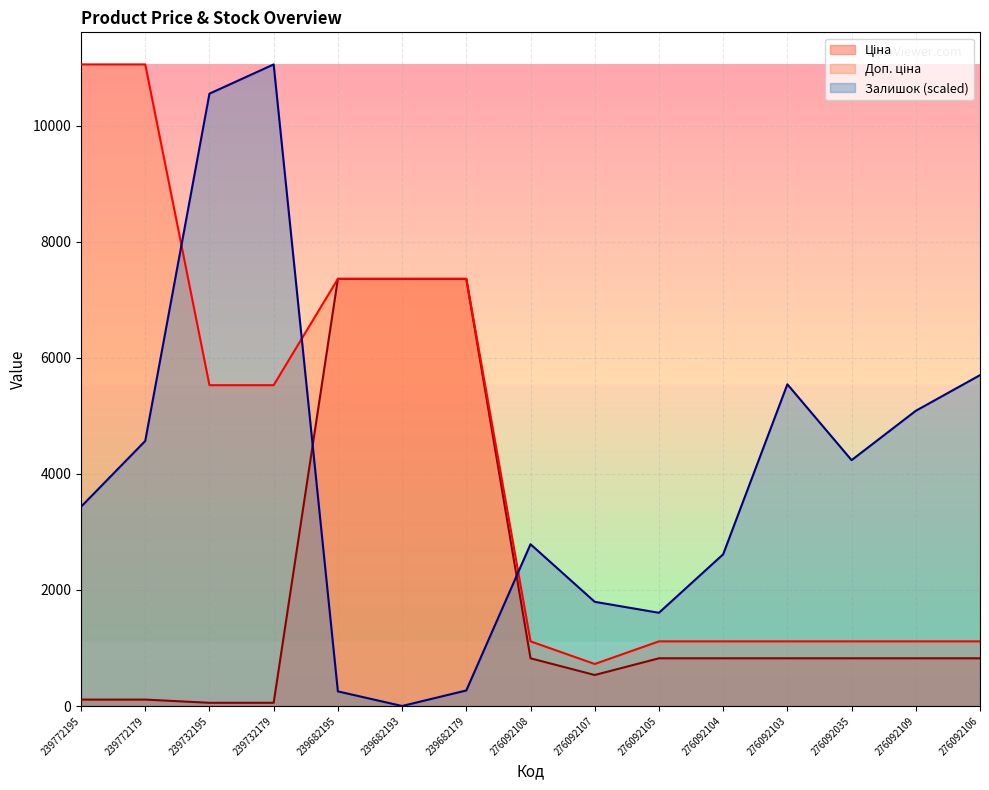

Reading left to right, list all the values displayed in this chart.

Ціна: 239772195=110.5	239772179=110.5	239732195=55.3	239732179=55.3	239682195=7360.2	239682193=7360.2	239682179=7360.2	276092108=822.0	276092107=534.3	276092105=822.0	276092104=822.0	276092103=822.0	276092035=822.0	276092109=822.0	276092106=822.0
Доп. ціна: 239772195=11055.0	239772179=11055.0	239732195=5528.0	239732179=5528.0	239682195=7360.2	239682193=7360.2	239682179=7360.2	276092108=1114.0	276092107=724.0	276092105=1114.0	276092104=1114.0	276092103=1114.0	276092035=1114.0	276092109=1114.0	276092106=1114.0
Залишок: 239772195=3433.0	239772179=4566.9	239732195=10551.1	239732179=11055.0	239682195=252.0	239682193=0.0	239682179=267.7	276092108=2787.4	276092107=1795.3	276092105=1606.3	276092104=2614.1	276092103=5543.2	276092035=4236.2	276092109=5086.6	276092106=5700.7